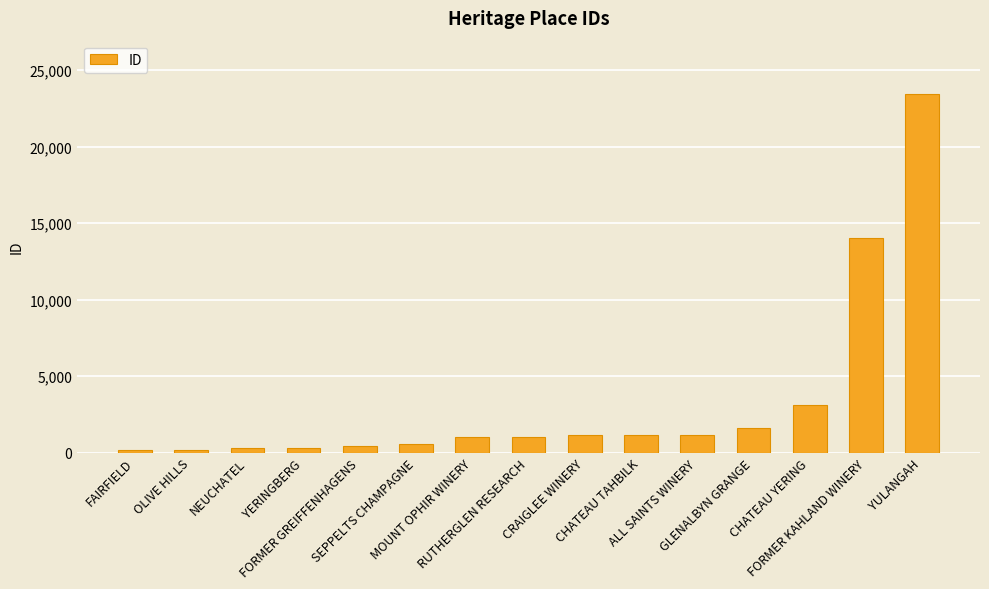

What is the value of the 15th bar from the left?

23421